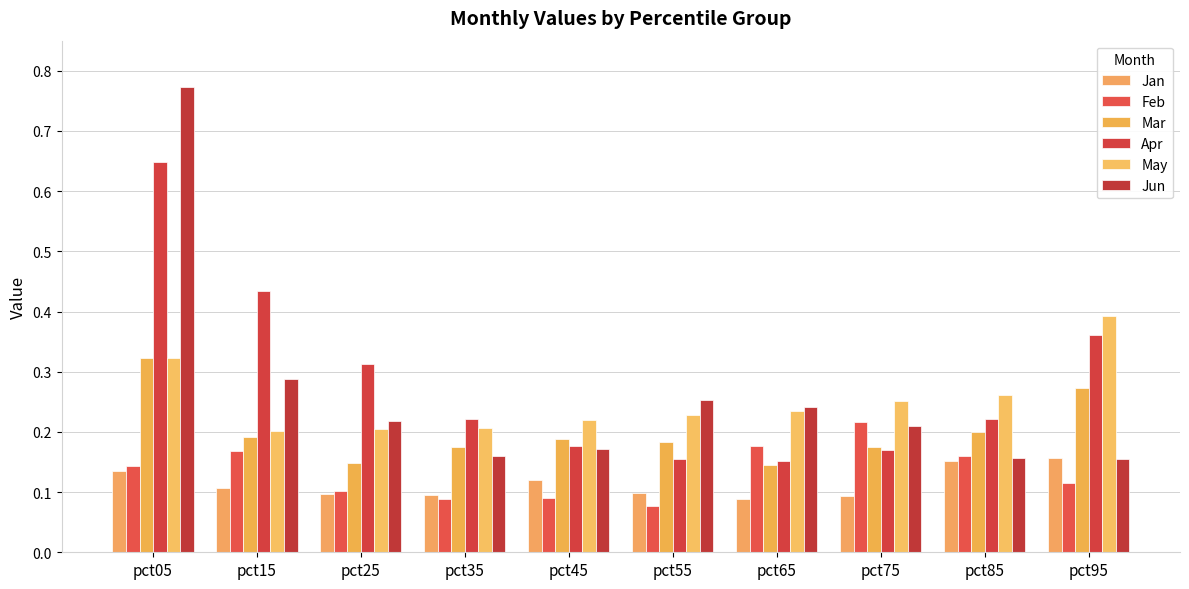

At pct25, list the series in order from largest to smallest.

Apr, Jun, May, Mar, Feb, Jan